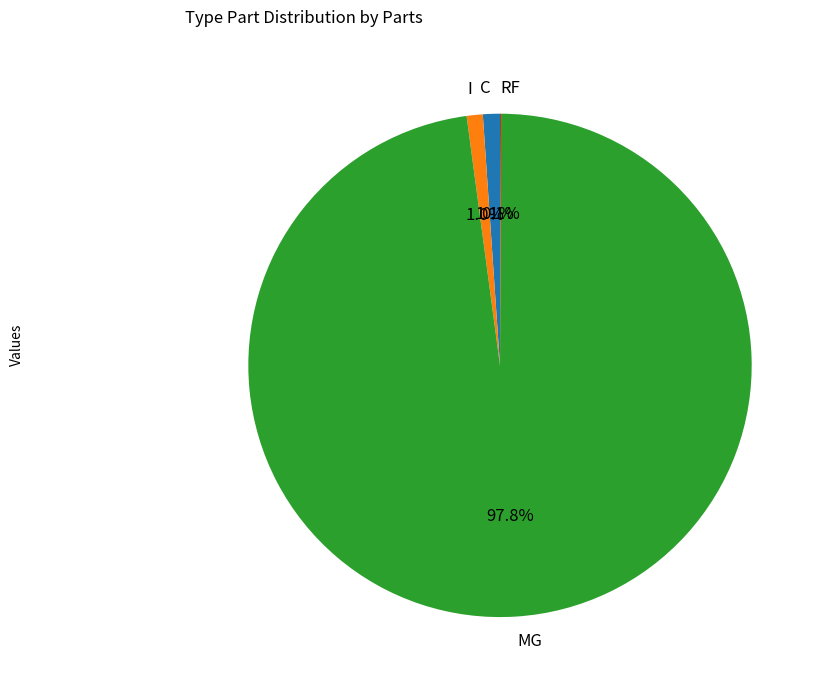

How much of the chart is everything except I?

99.0%